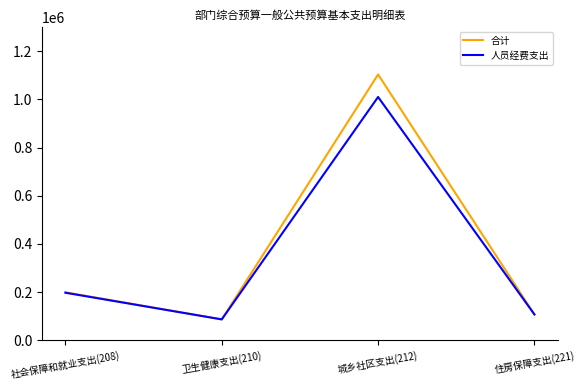

True or false: 合计 has a value of 188137 at 住房保障支出(221).

False